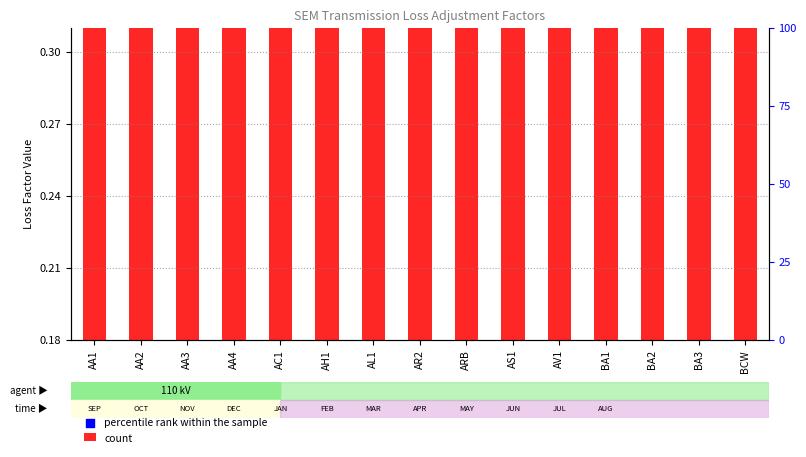

What is the total value across all series at AH1?

1.8